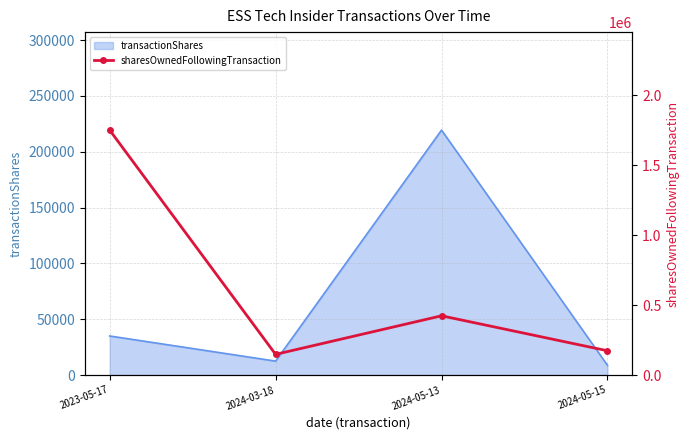

Which label corresponds to the smallest value in the chart?

2024-03-18